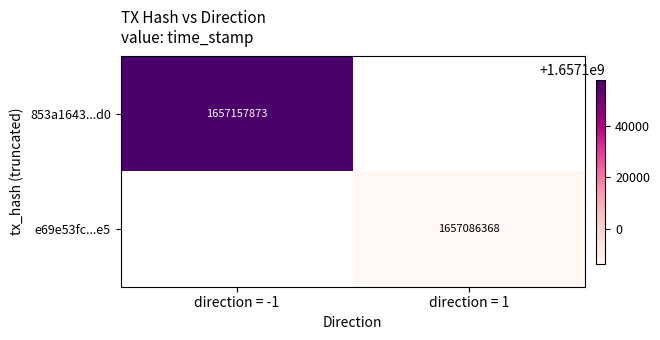

Where is 853a1643...d0 nearest to the value 1657157873?

direction = -1